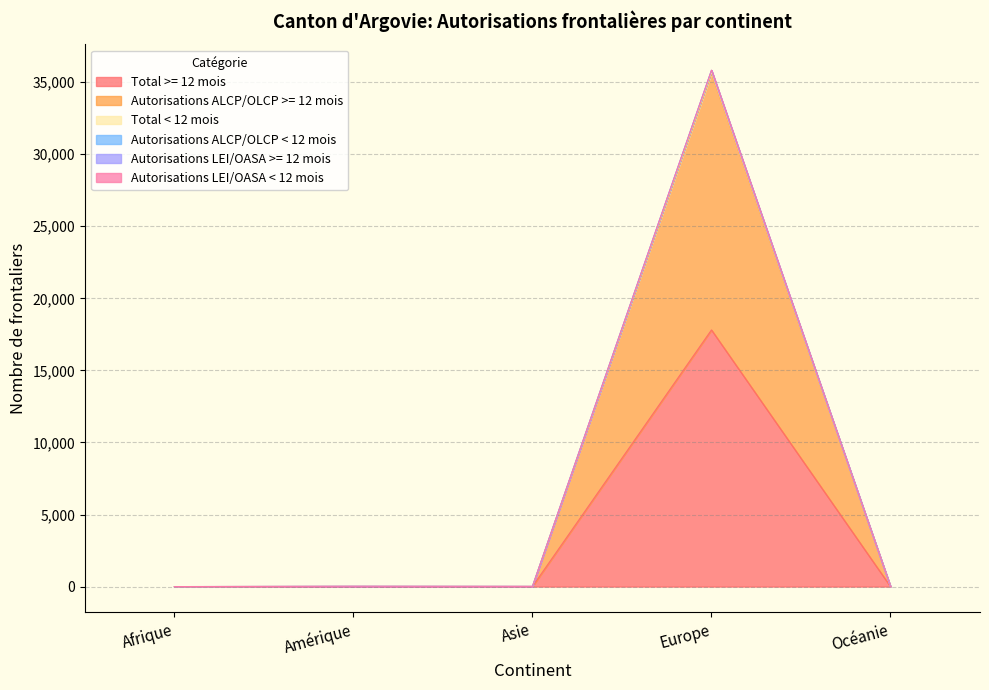

At which label does Total >= 12 mois reach its peak?

Europe